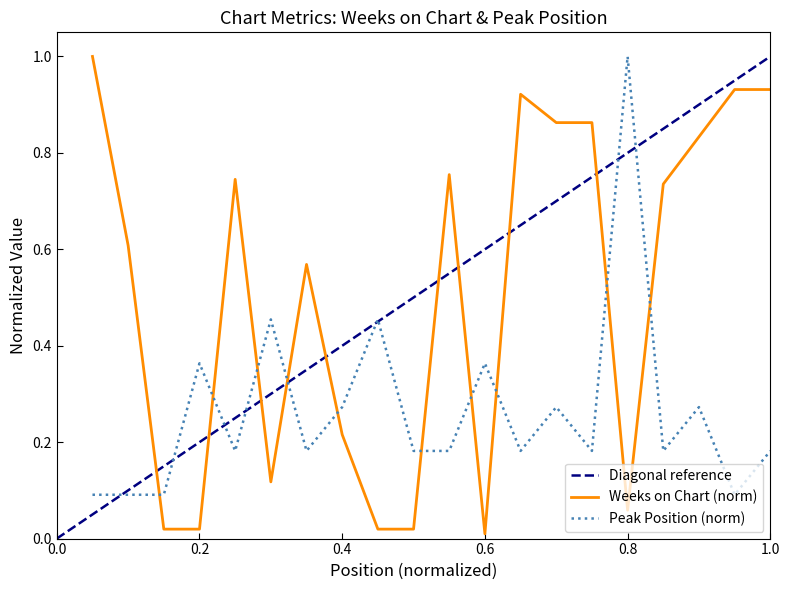

Does the chart display data point markers on the line(s)?

No